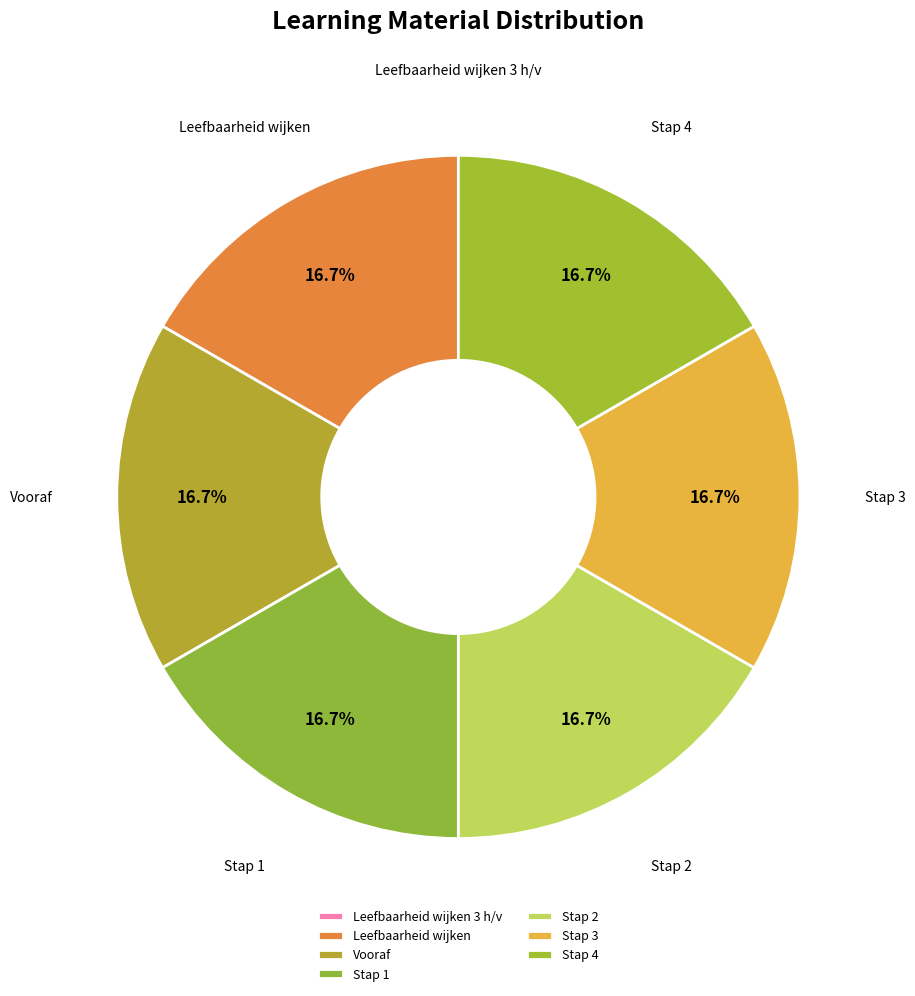

Is there any slice that represents more than half of the pie?

No